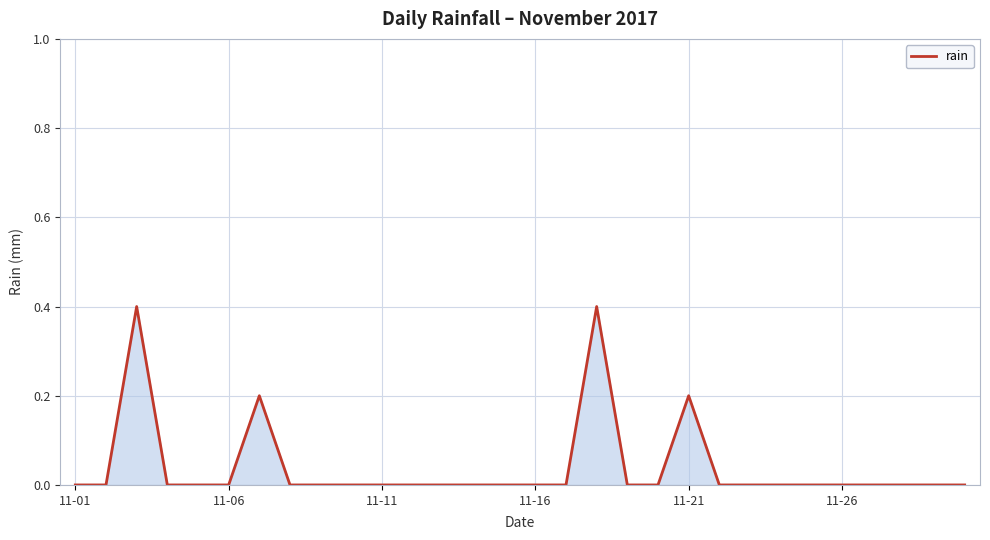

What is the greatest value displayed?

0.4